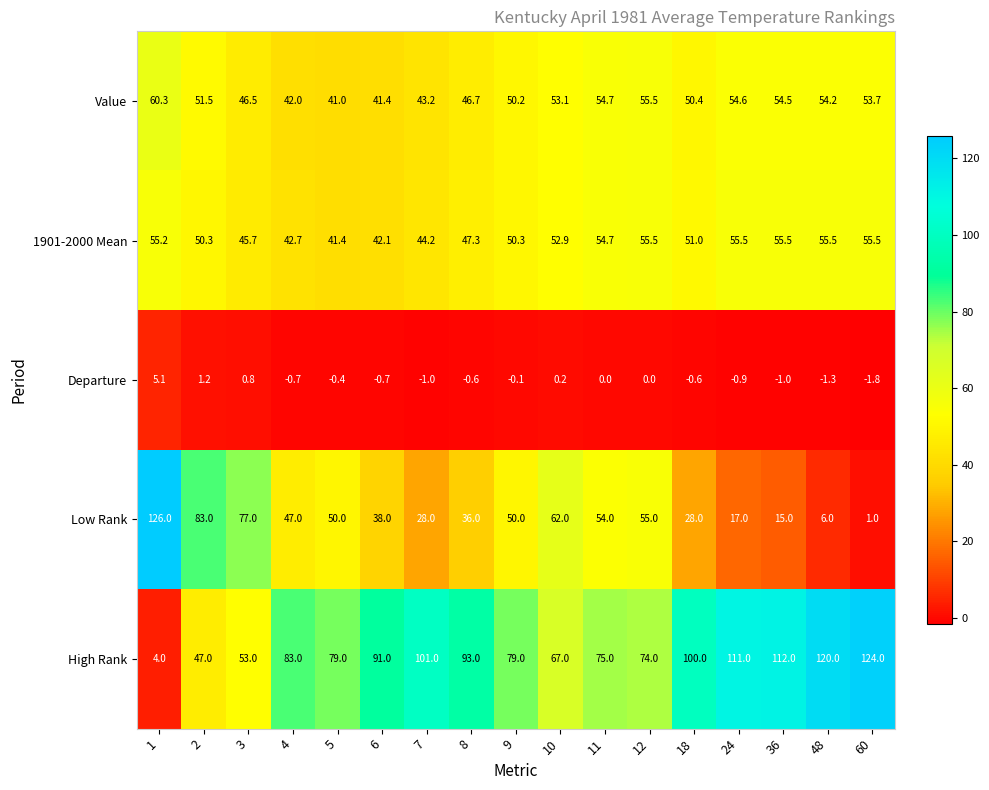

What is the difference between the second highest and minimum values in the Value series?

14.5